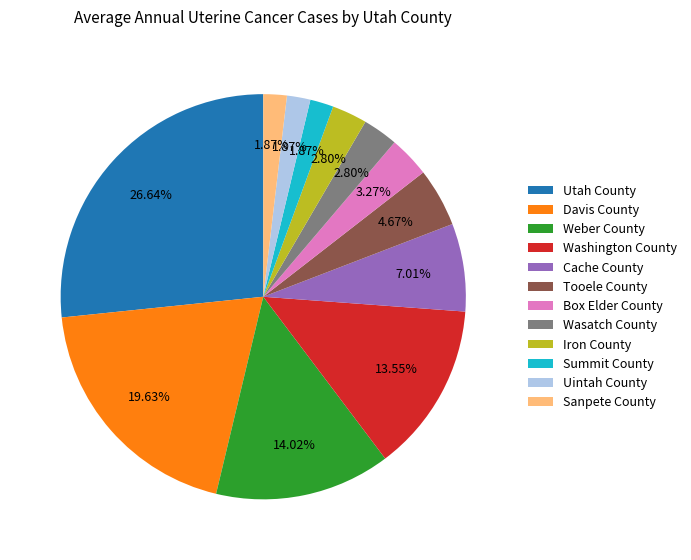

What percentage is the Summit County slice, to the nearest percent?

2%